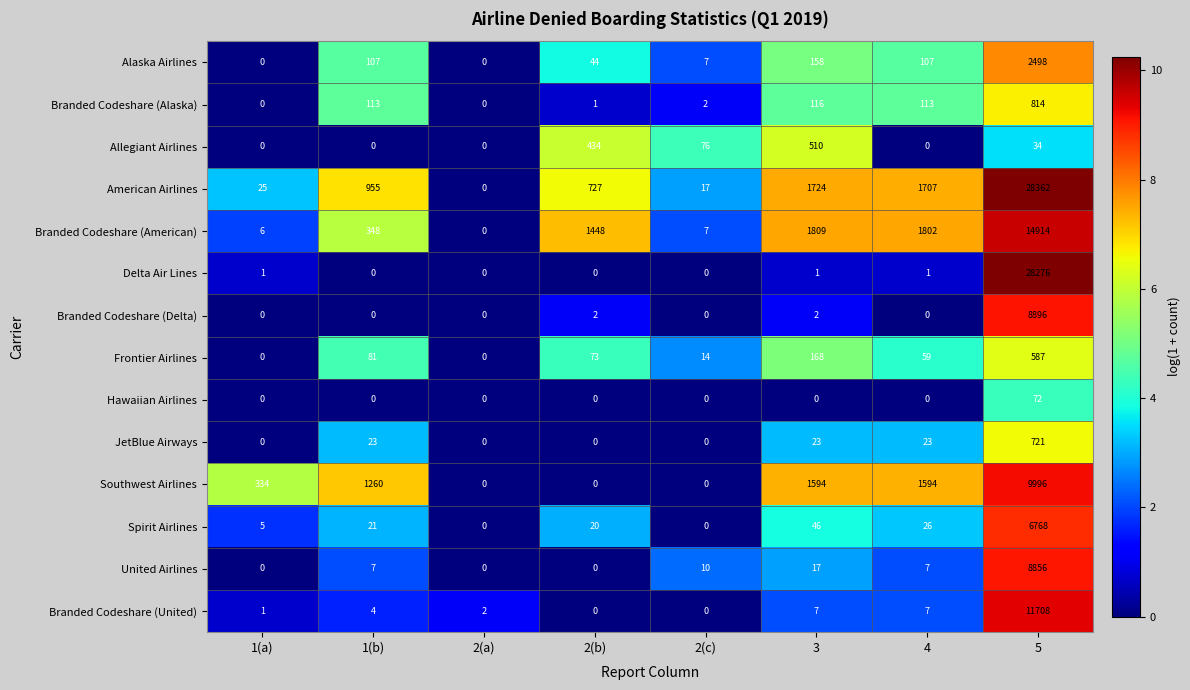

The American Airlines series shows 727 at 2(b). True or false?

True